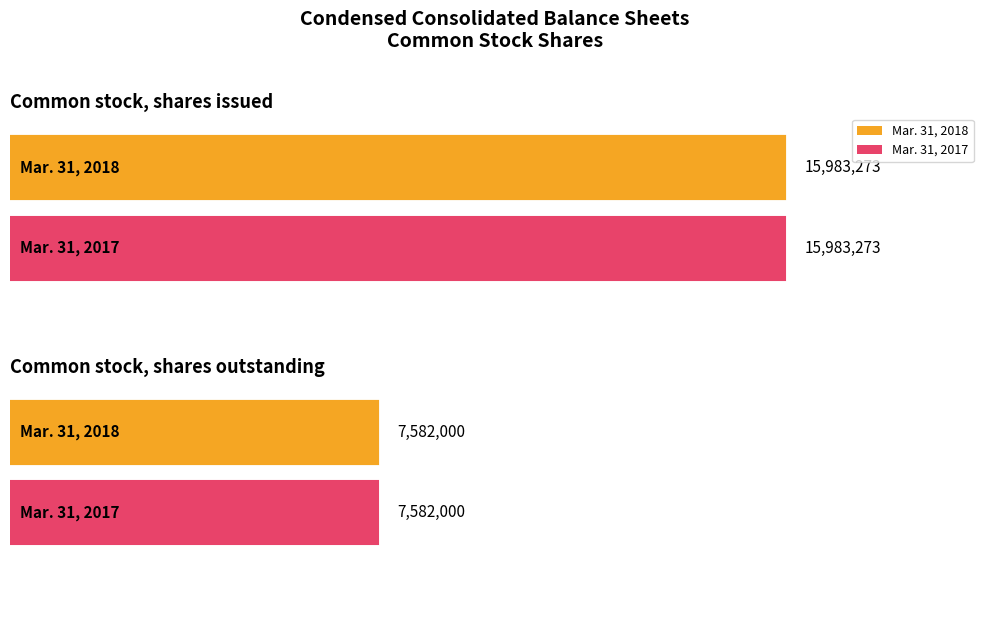

The Mar. 31, 2017 series shows 2273629 at Common stock, shares outstanding. True or false?

False